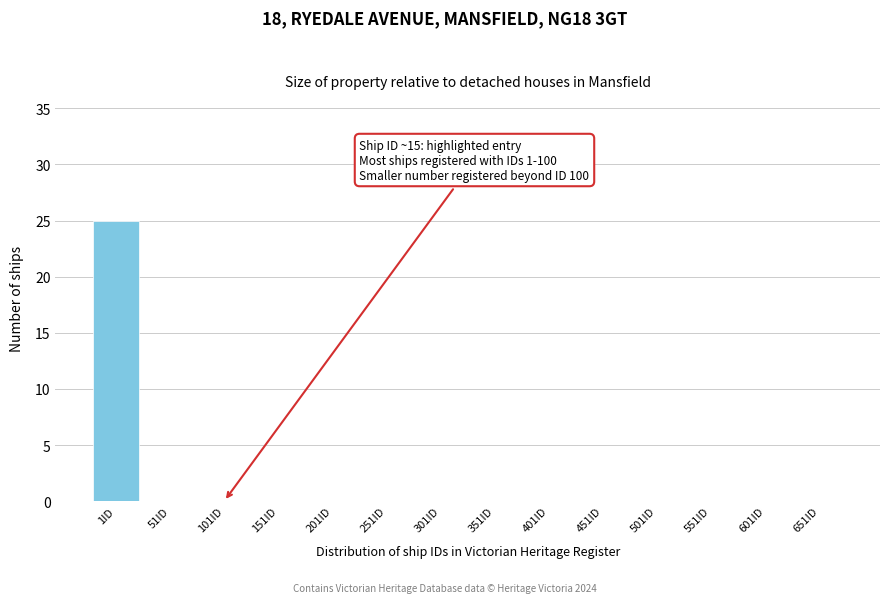

Reading right to left, what are all the values shown in this chart?

651ID=0	601ID=0	551ID=0	501ID=0	451ID=0	401ID=0	351ID=0	301ID=0	251ID=0	201ID=0	151ID=0	101ID=0	51ID=0	1ID=25